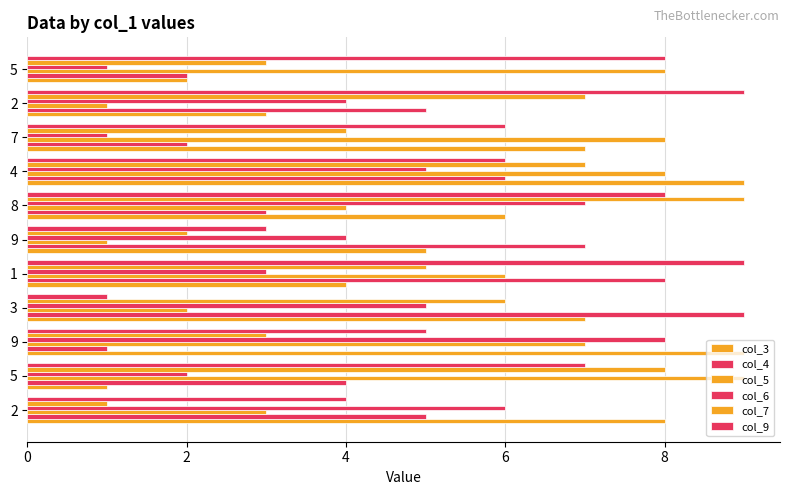

Count the number of categories in the chart.

11